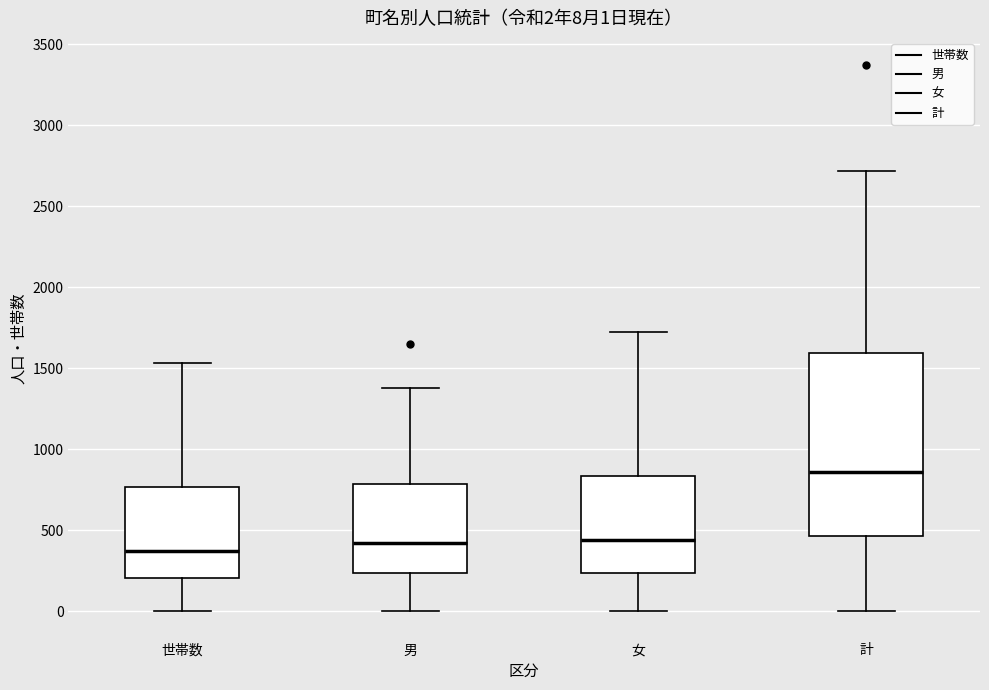

Which box is the tallest, from its lower edge to its upper edge?

計